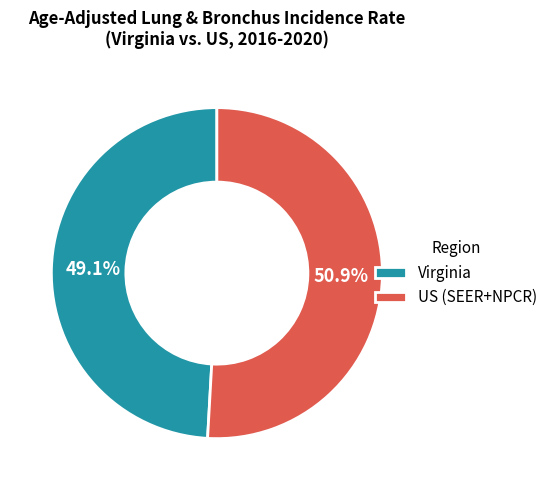

Which slice is the smallest?

Virginia